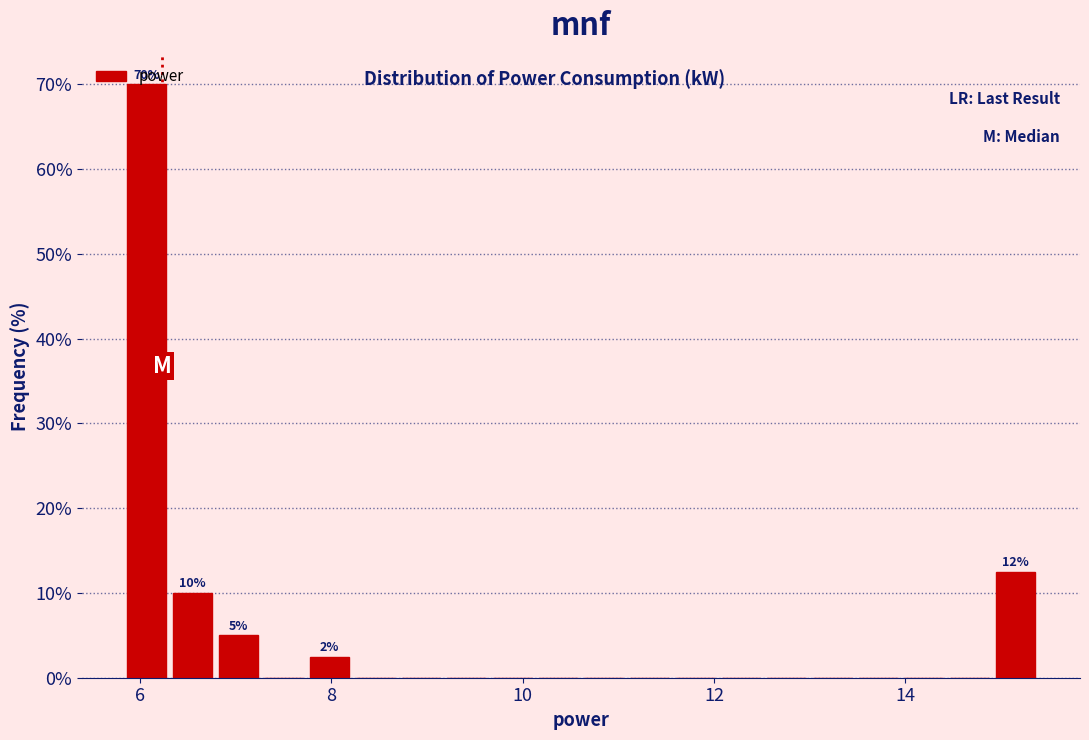

Read against the x-axis, roughly where is the centre of the tallest bar?

6.0